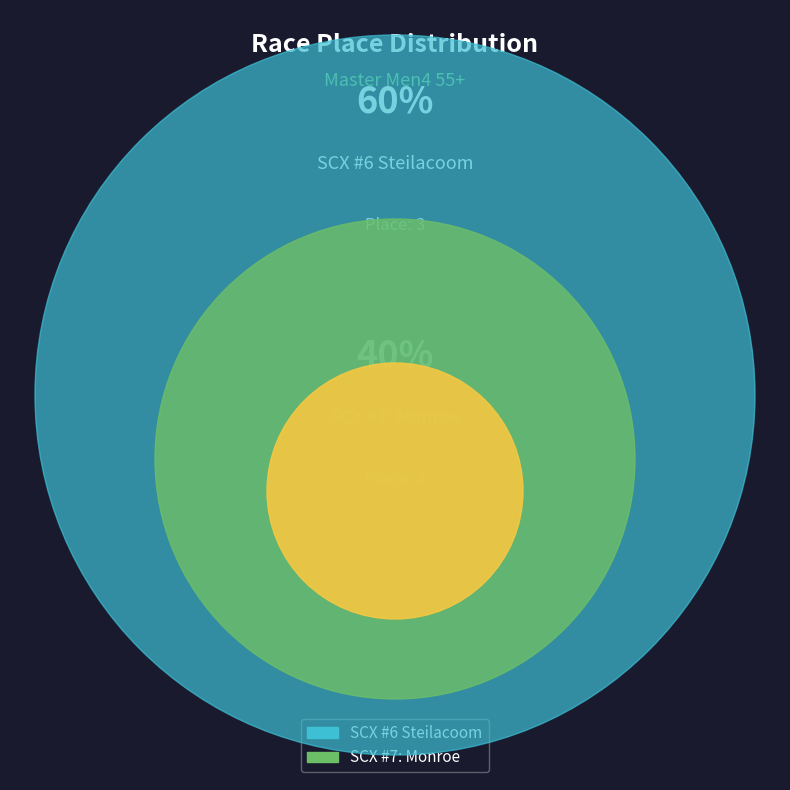

What percentage is the SCX #6 Steilacoom slice, to the nearest percent?

60%